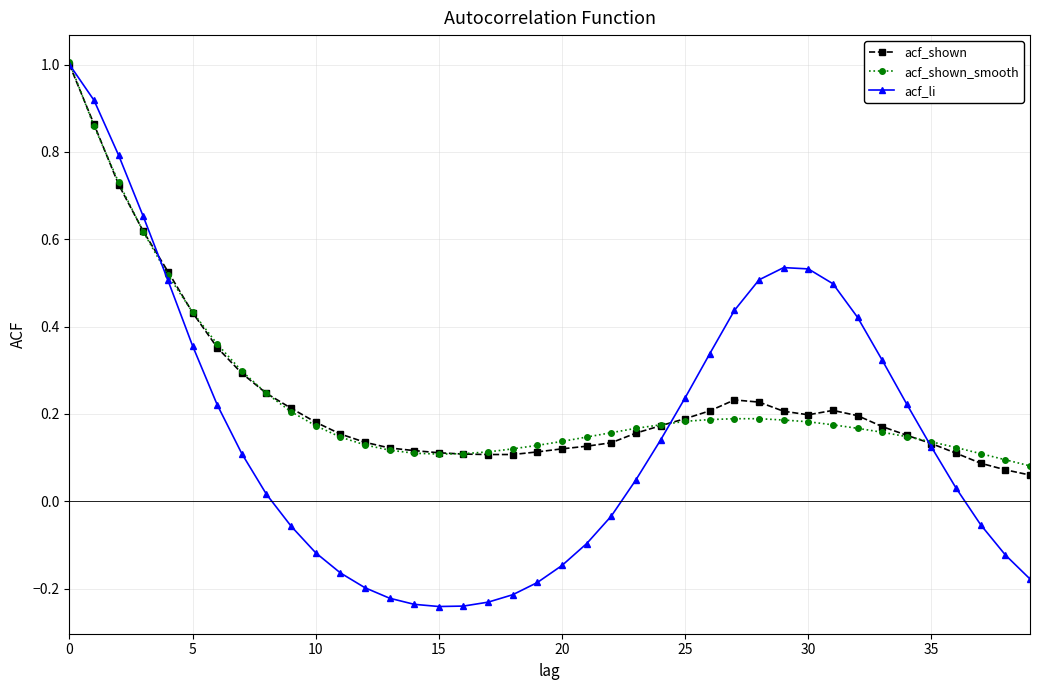

What is the maximum value for acf_shown_smooth?

1.0